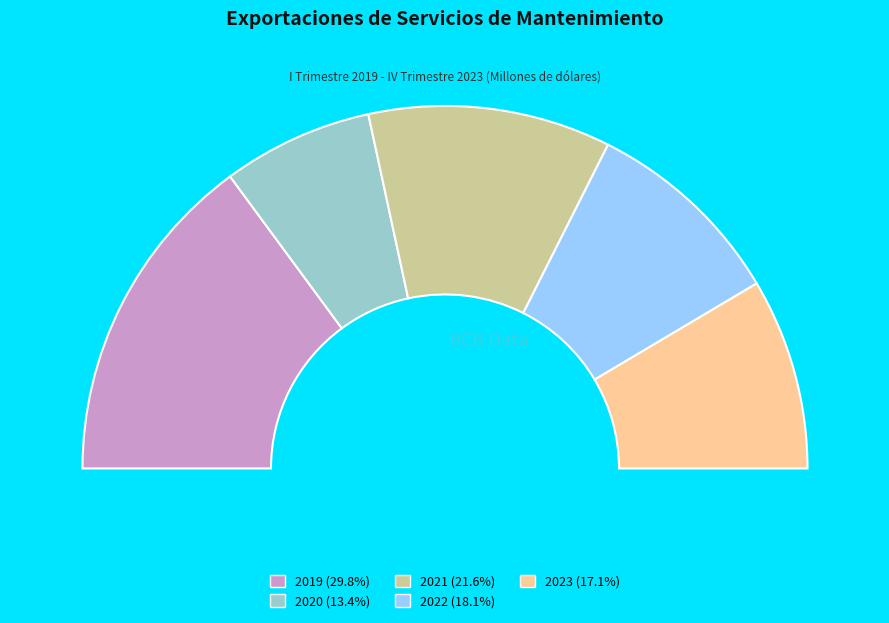

To the nearest percent, what is the combined percentage of 2021 and 2020?

35%